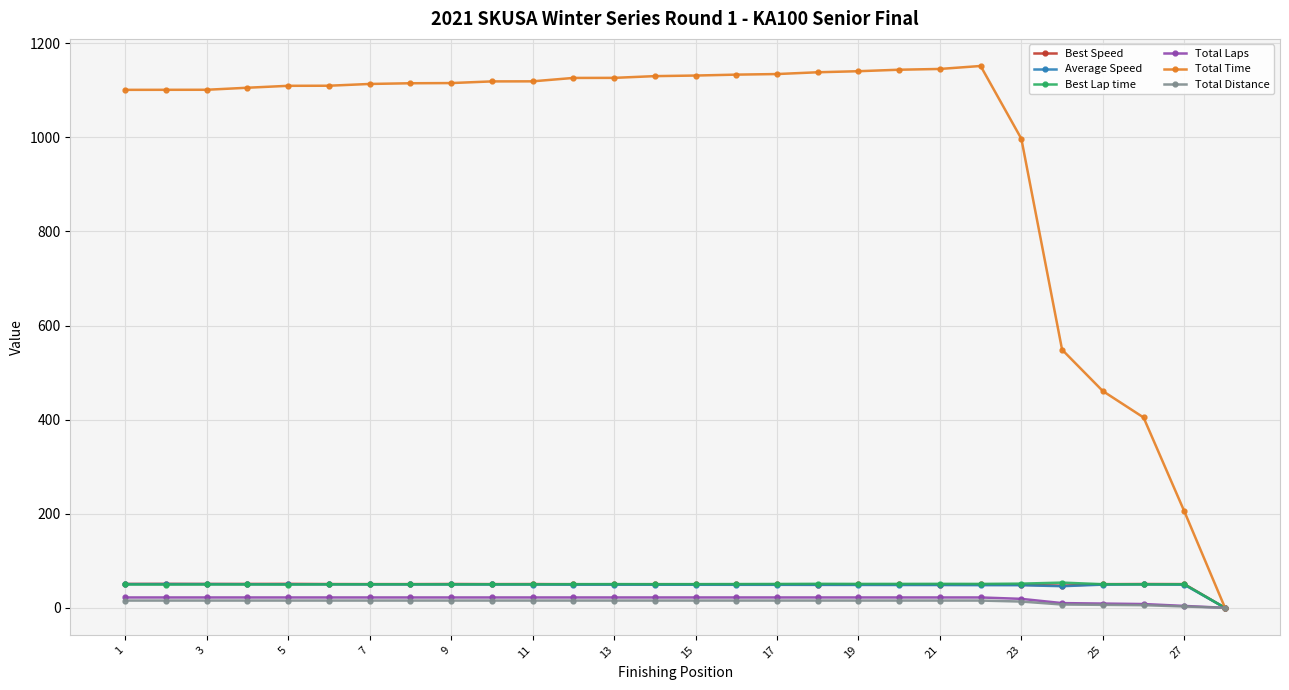

What is the sum of all Total Time values?

27328.3